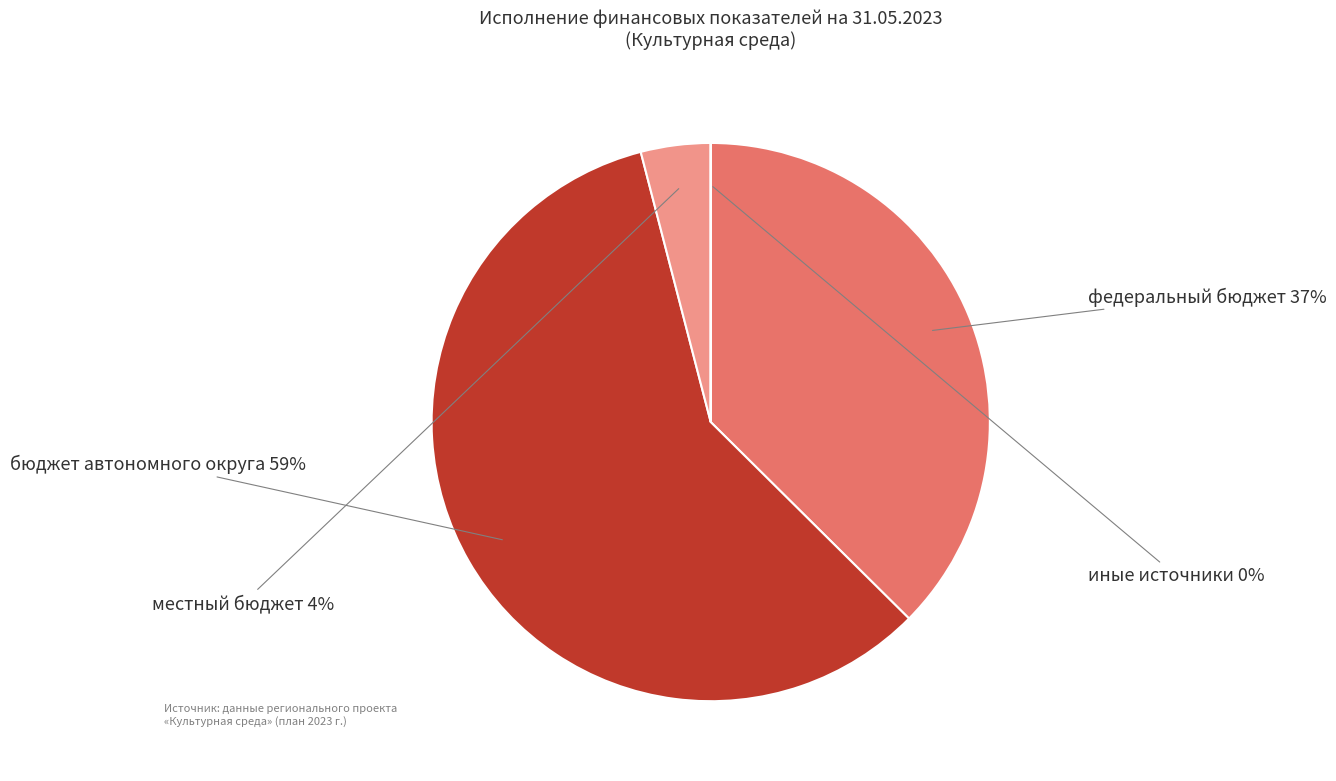

The федеральный бюджет slice represents 30% of the pie. True or false?

False